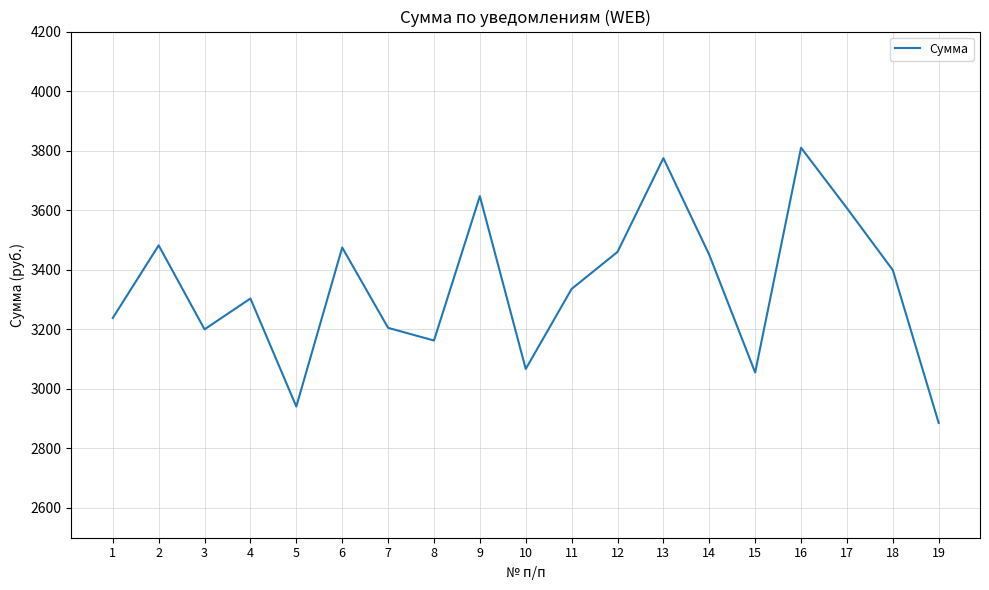

At which label is the value closest to 3347?

11